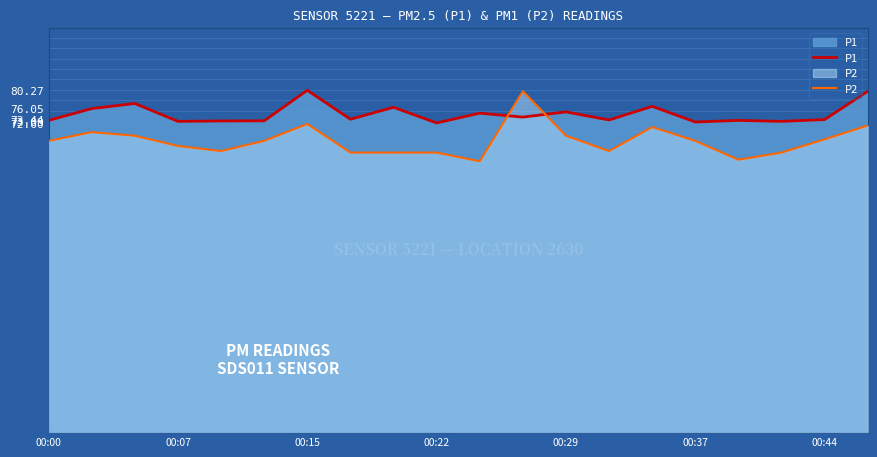

What is the difference between the highest and lowest values at 00:22?

7.0